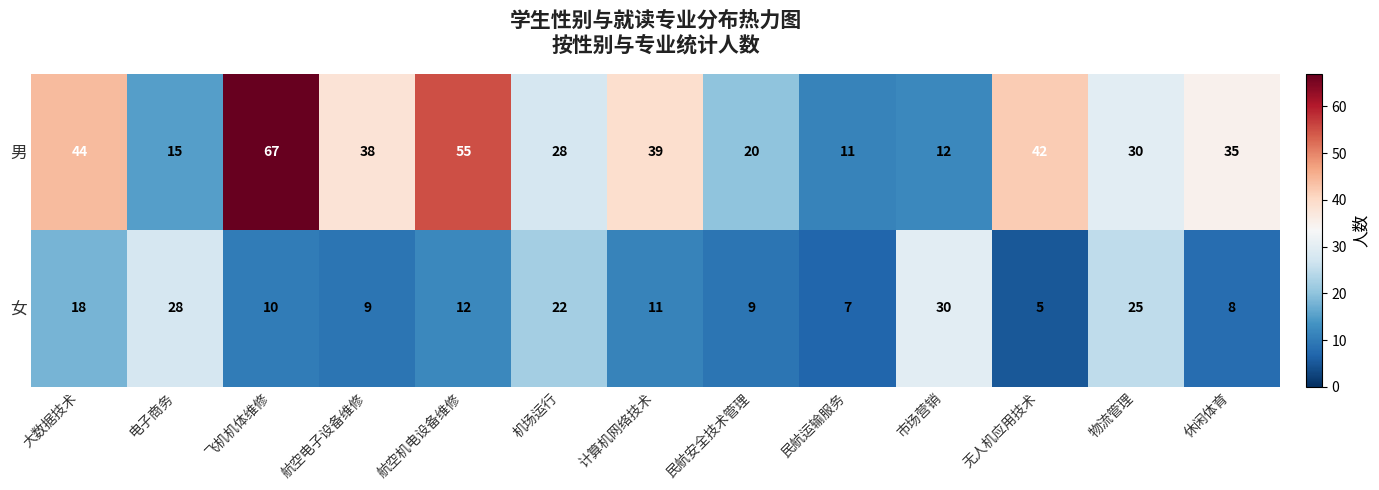

The value of 男 at 大数据技术 is 26. True or false?

False